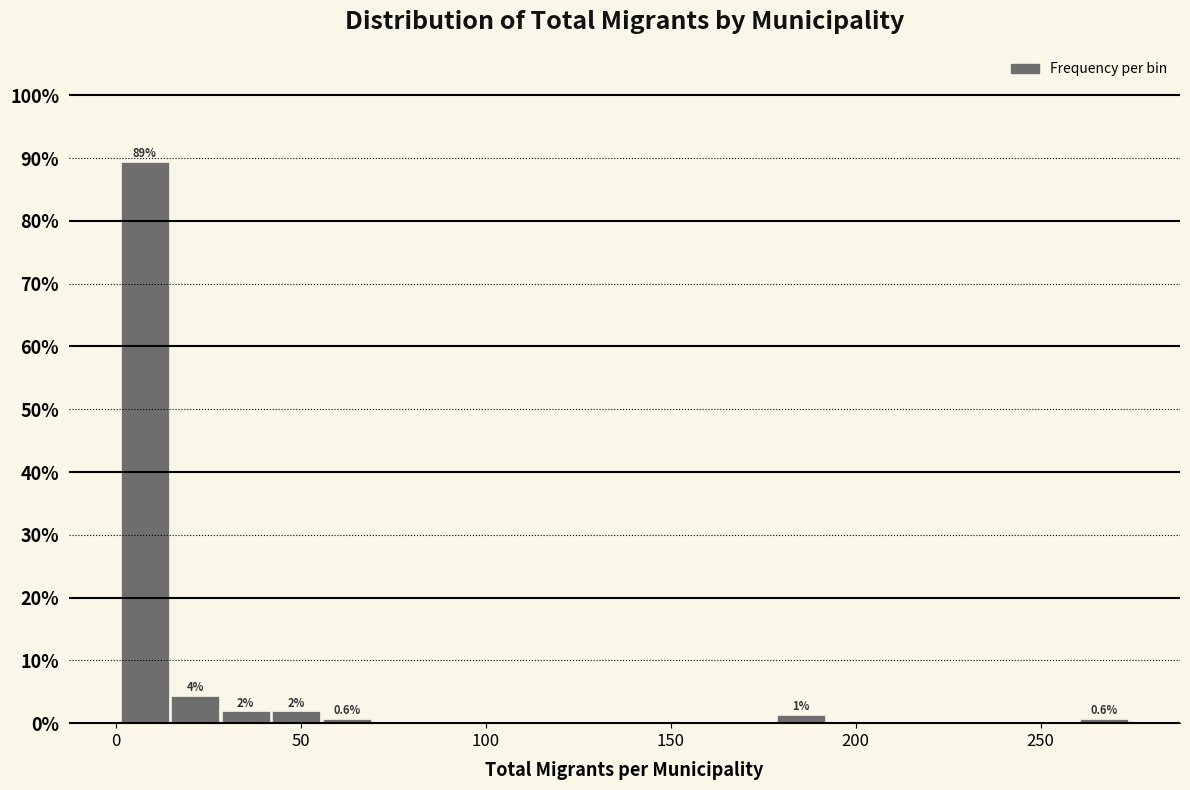

Around what value on the x-axis is the tallest bar? Give the approximate position of its centre, as read against the axis.

10